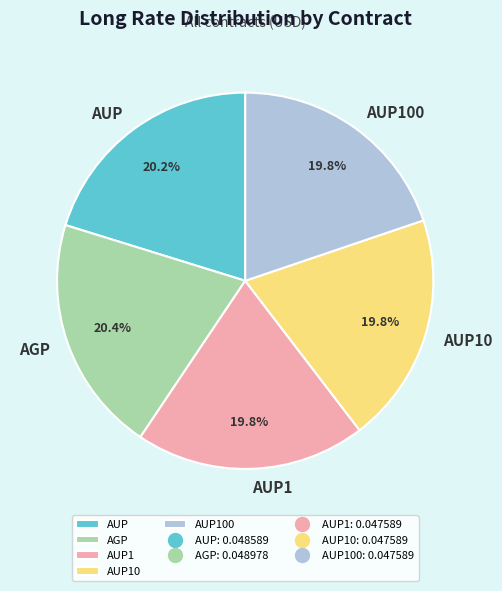

Is there a majority slice in this chart?

No